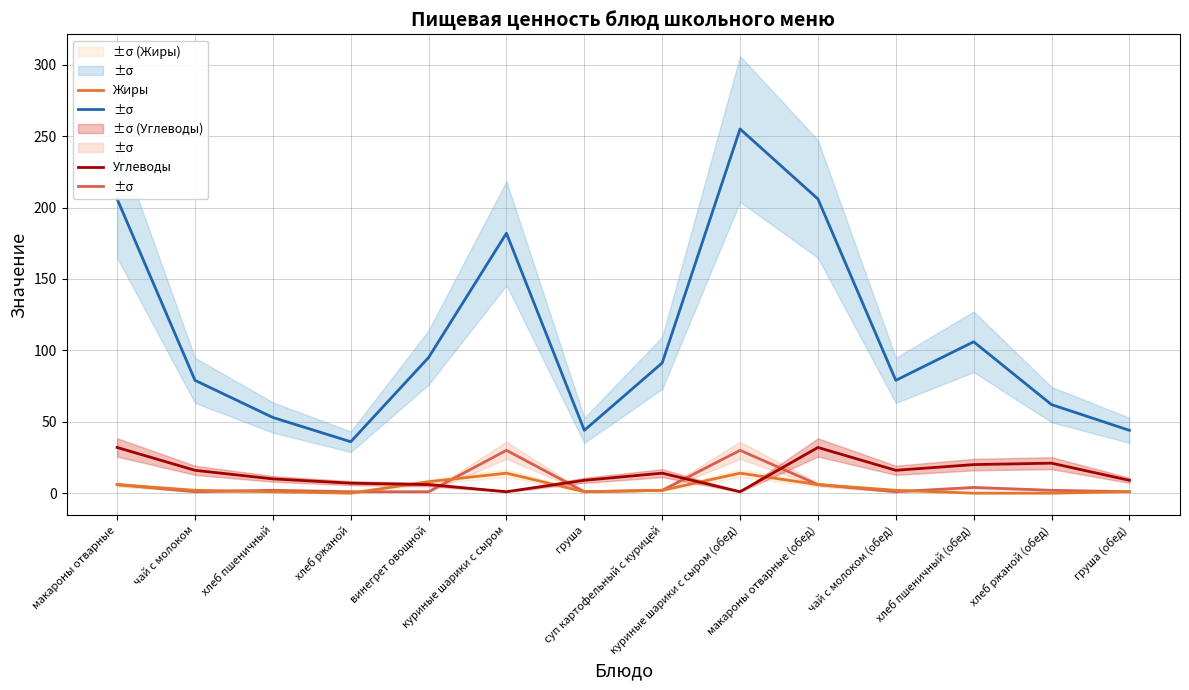

Reading left to right, what are all the values shown in this chart?

Калорийность: макароны отварные=206.0	чай с молоком=79.0	хлеб пшеничный=53.0	хлеб ржаной=36.0	винегрет овощной=95.0	куриные шарики с сыром=182.0	груша=44.0	суп картофельный с курицей=91.2	куриные шарики с сыром (обед)=255.0	макароны отварные (обед)=206.0	чай с молоком (обед)=79.0	хлеб пшеничный (обед)=106.0	хлеб ржаной (обед)=62.0	груша (обед)=44.0
Белки: макароны отварные=6.0	чай с молоком=1.0	хлеб пшеничный=2.0	хлеб ржаной=1.0	винегрет овощной=1.0	куриные шарики с сыром=30.0	груша=1.0	суп картофельный с курицей=2.0	куриные шарики с сыром (обед)=30.0	макароны отварные (обед)=6.0	чай с молоком (обед)=1.0	хлеб пшеничный (обед)=4.0	хлеб ржаной (обед)=2.0	груша (обед)=1.0
Жиры: макароны отварные=6.0	чай с молоком=2.0	хлеб пшеничный=1.0	хлеб ржаной=0.0	винегрет овощной=8.0	куриные шарики с сыром=14.0	груша=1.0	суп картофельный с курицей=2.0	куриные шарики с сыром (обед)=14.0	макароны отварные (обед)=6.0	чай с молоком (обед)=2.0	хлеб пшеничный (обед)=0.0	хлеб ржаной (обед)=0.0	груша (обед)=1.0
Углеводы: макароны отварные=32.0	чай с молоком=16.0	хлеб пшеничный=10.0	хлеб ржаной=7.0	винегрет овощной=6.0	куриные шарики с сыром=1.0	груша=9.0	суп картофельный с курицей=14.0	куриные шарики с сыром (обед)=1.0	макароны отварные (обед)=32.0	чай с молоком (обед)=16.0	хлеб пшеничный (обед)=20.0	хлеб ржаной (обед)=21.0	груша (обед)=9.0